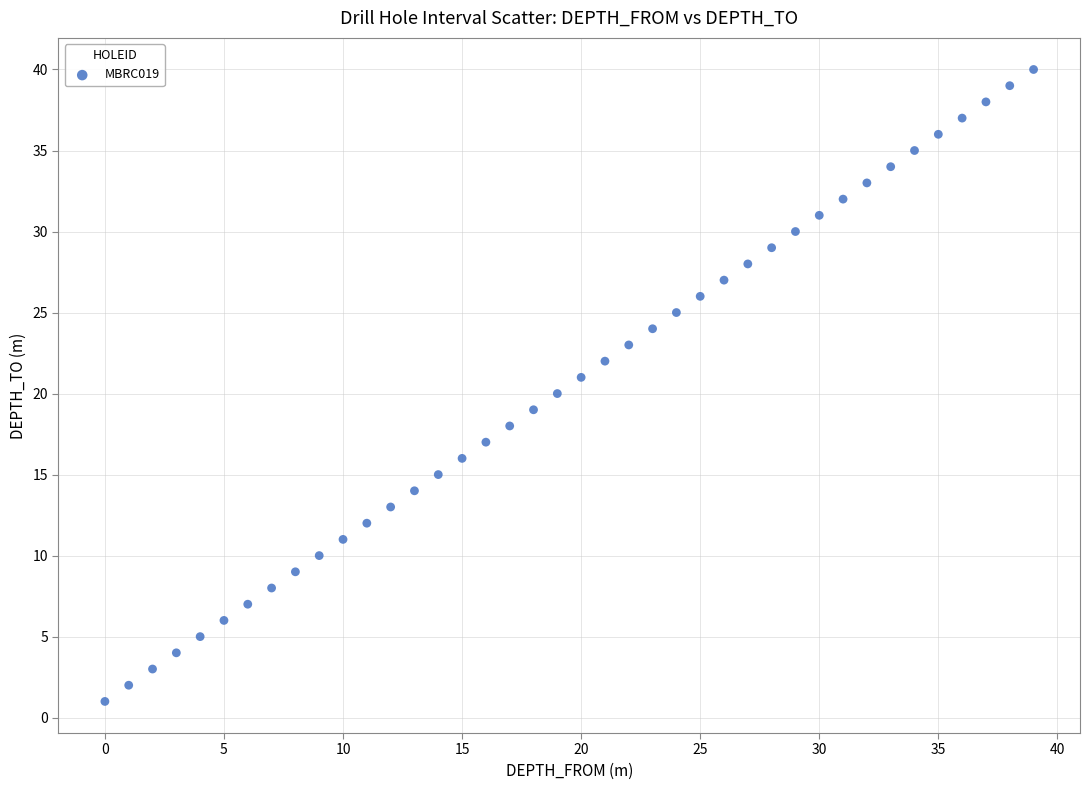

What is the range of Y values (max minus min)?

39